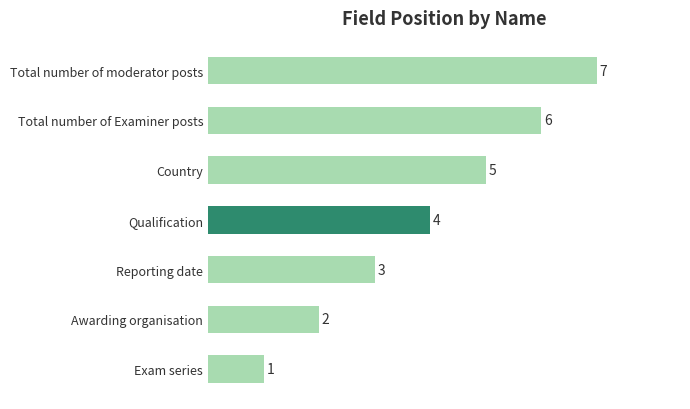

What is the sum of the values at Country and Reporting date?

8